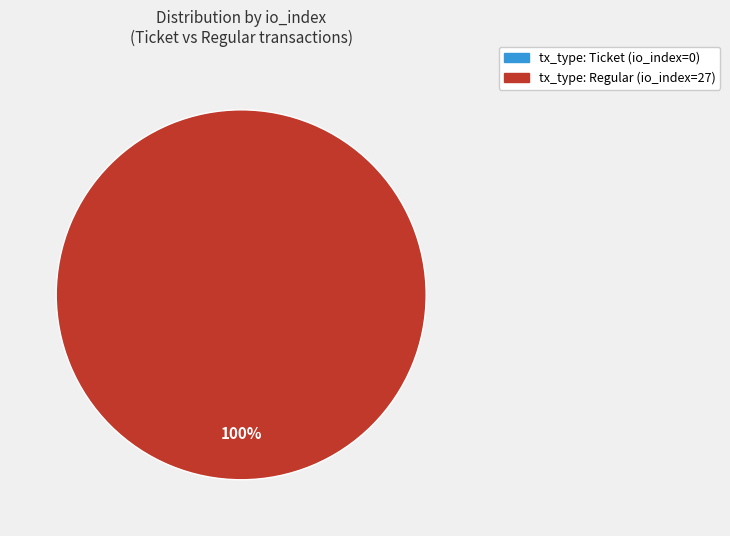

What is the change in value from tx_type: Ticket (io_index=0) to tx_type: Regular (io_index=27)?

+27